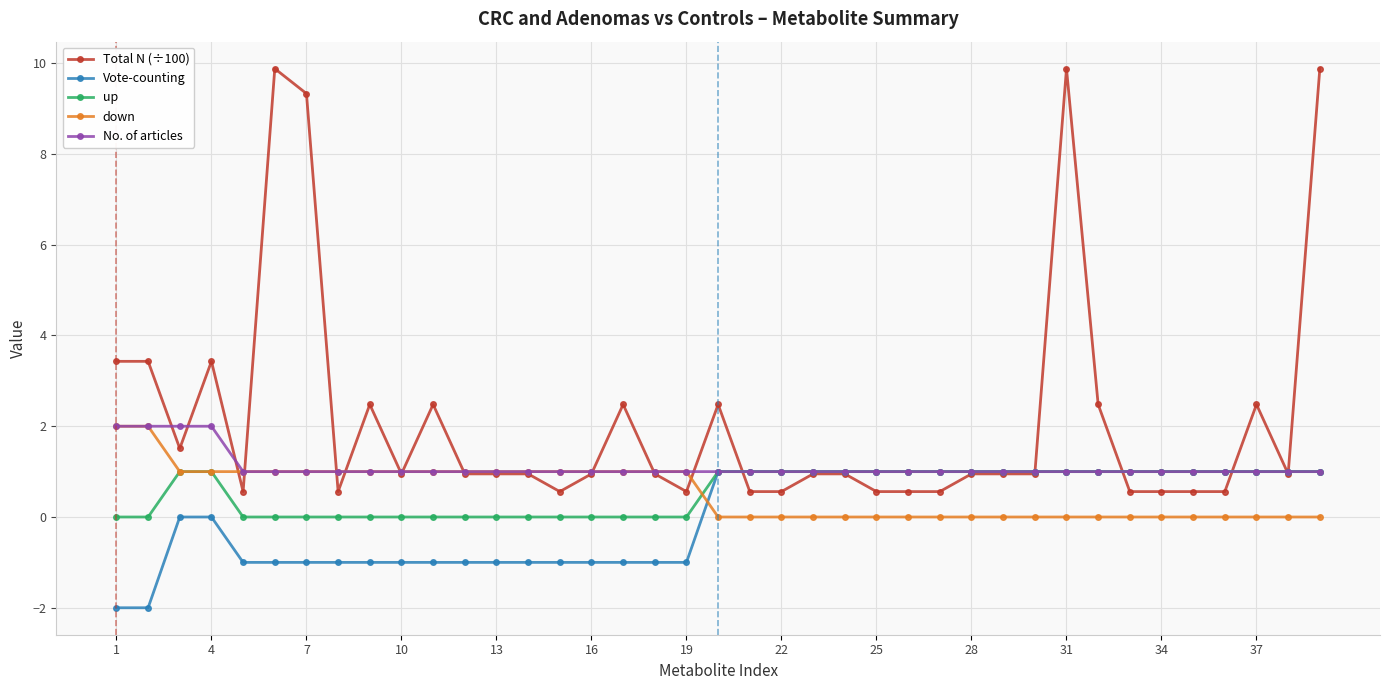

What is the average value of the Total N (÷100) series?

2.2